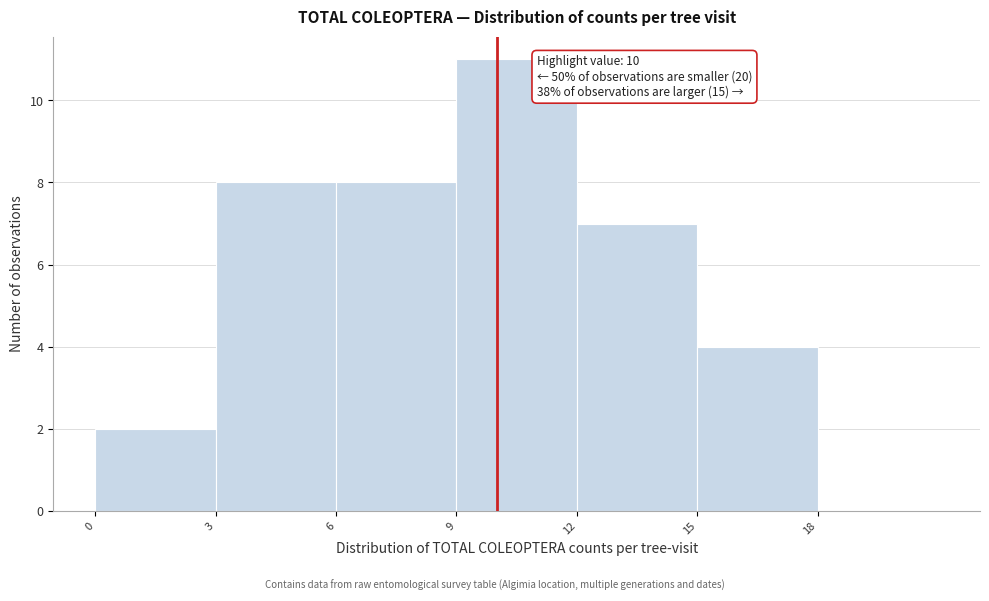

Over which range of the x-axis is the bar tallest?

9 to 12